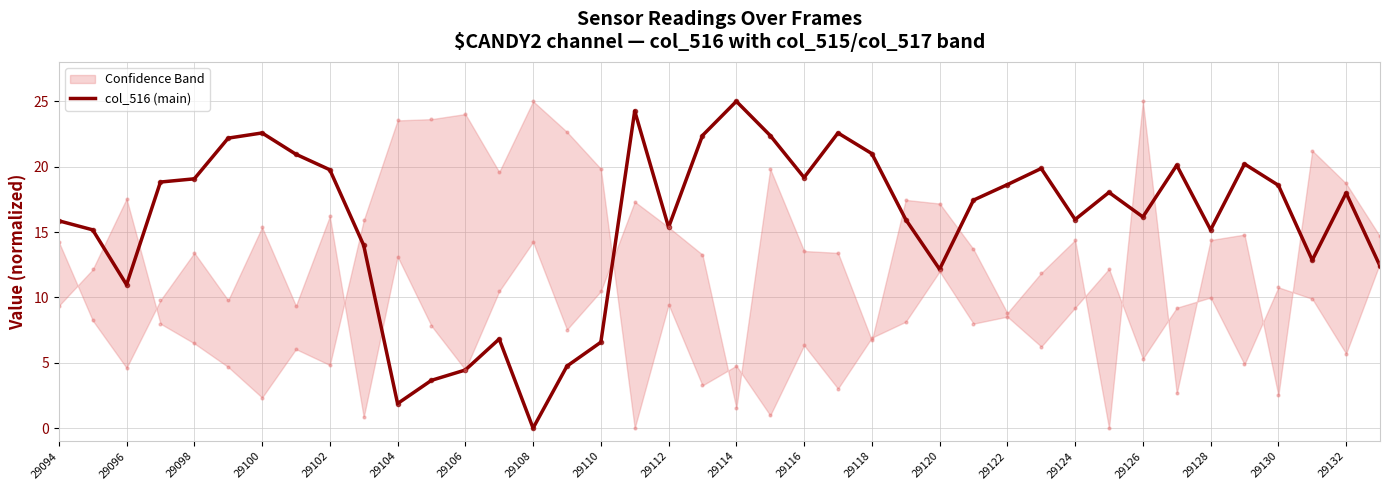

True or false: col_516 (main) has a value of 12.2 at 29120.

True